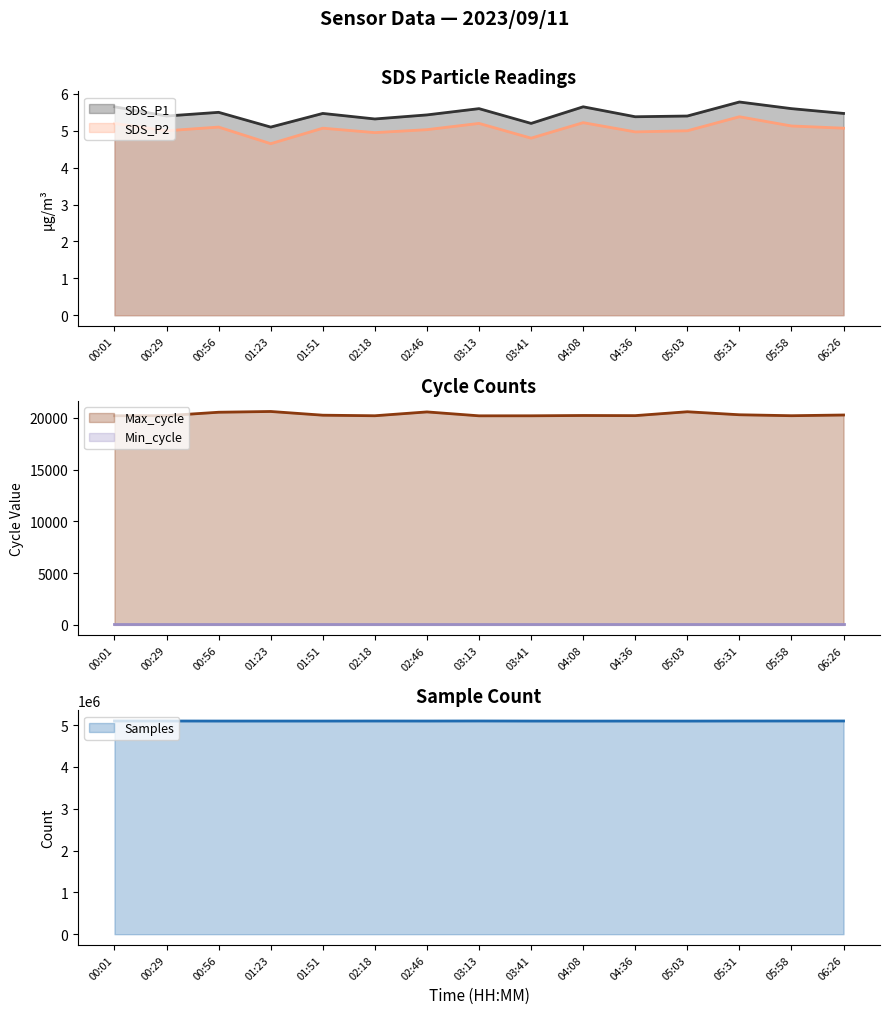

What is the value of the Max_cycle point at the 15th from the left?

20283.0